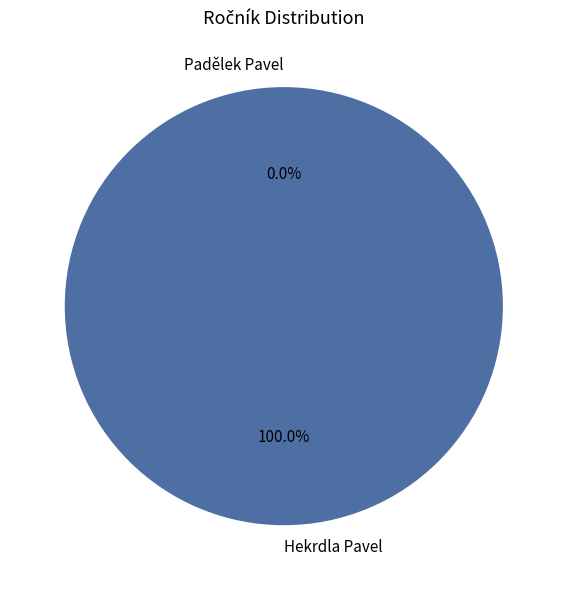

Does Padělek Pavel account for over 50% of the chart?

No